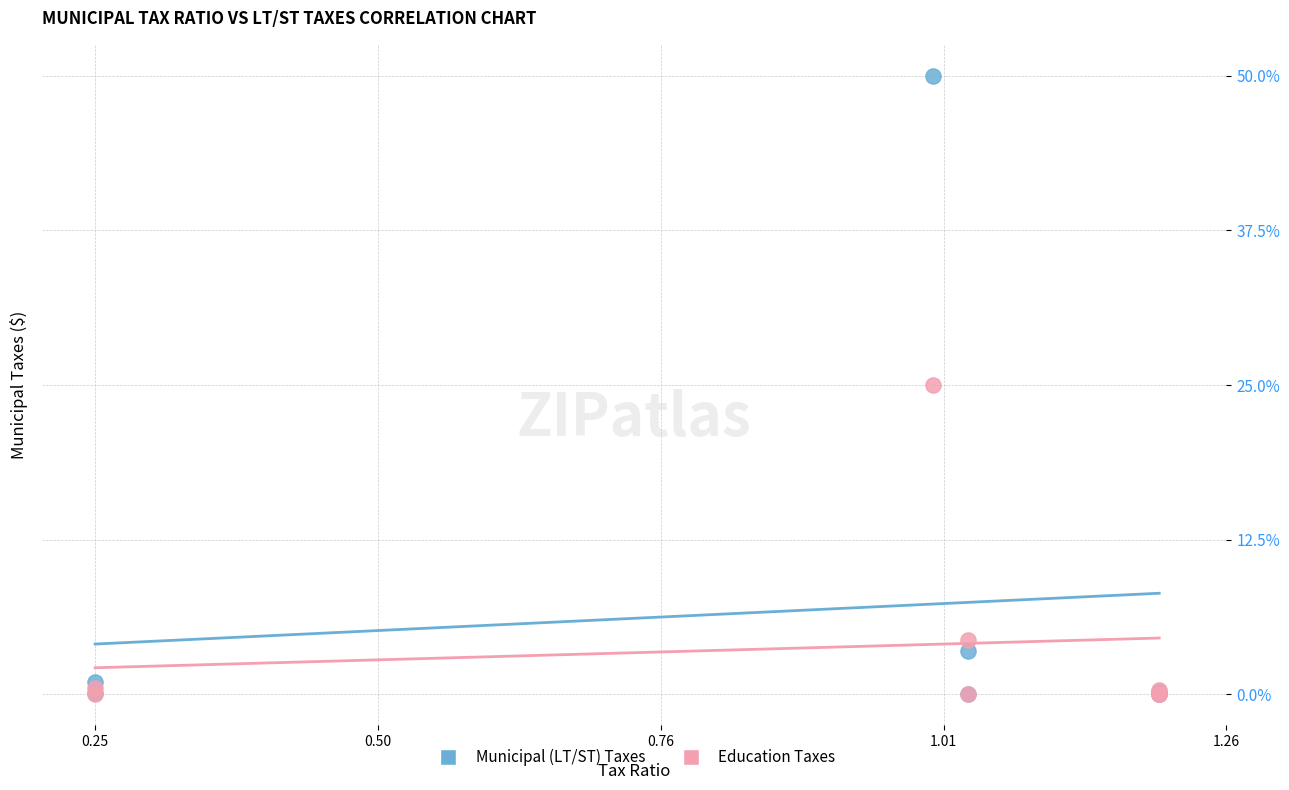

Which series reaches the maximum Y coordinate?

Municipal (LT/ST) Taxes